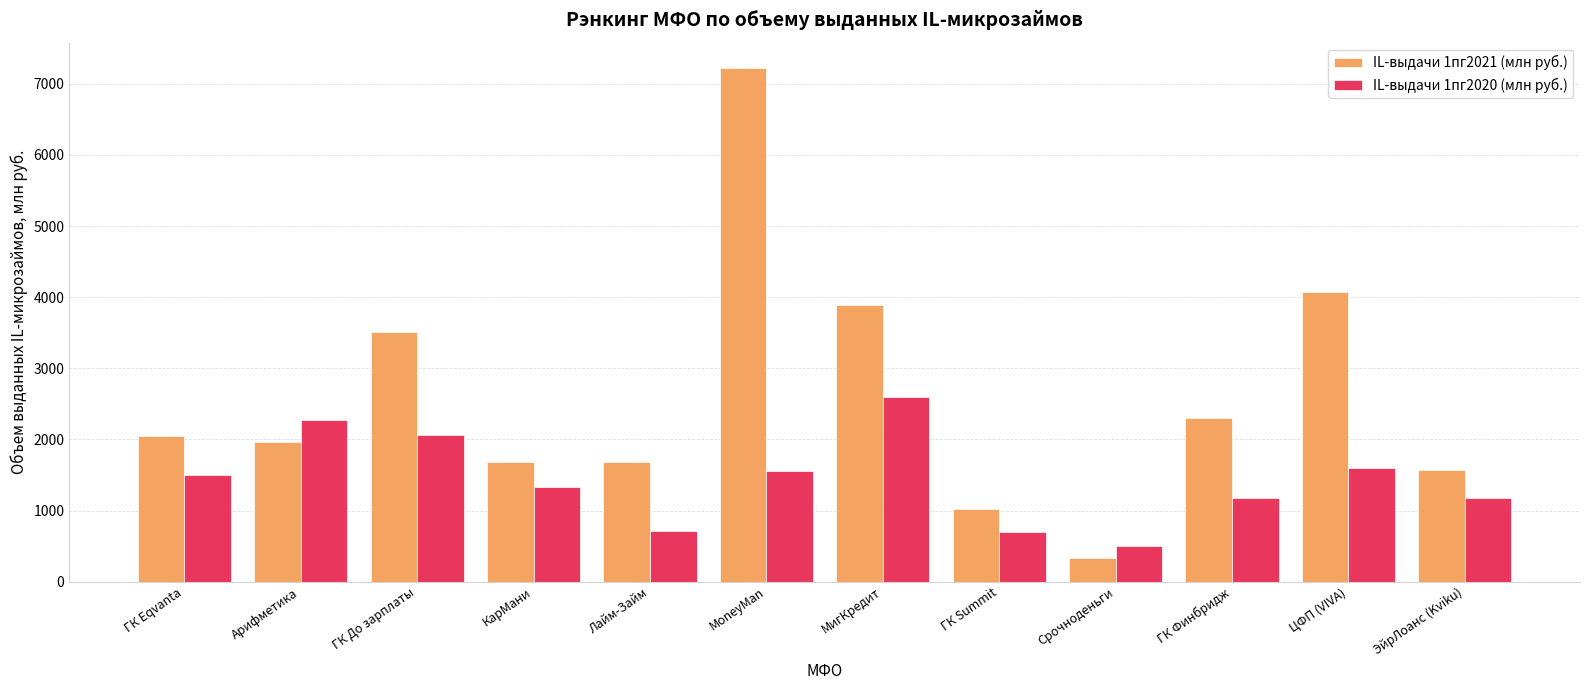

True or false: IL-выдачи 1пг2020 (млн руб.) has a value of 3285.0 at Арифметика.

False